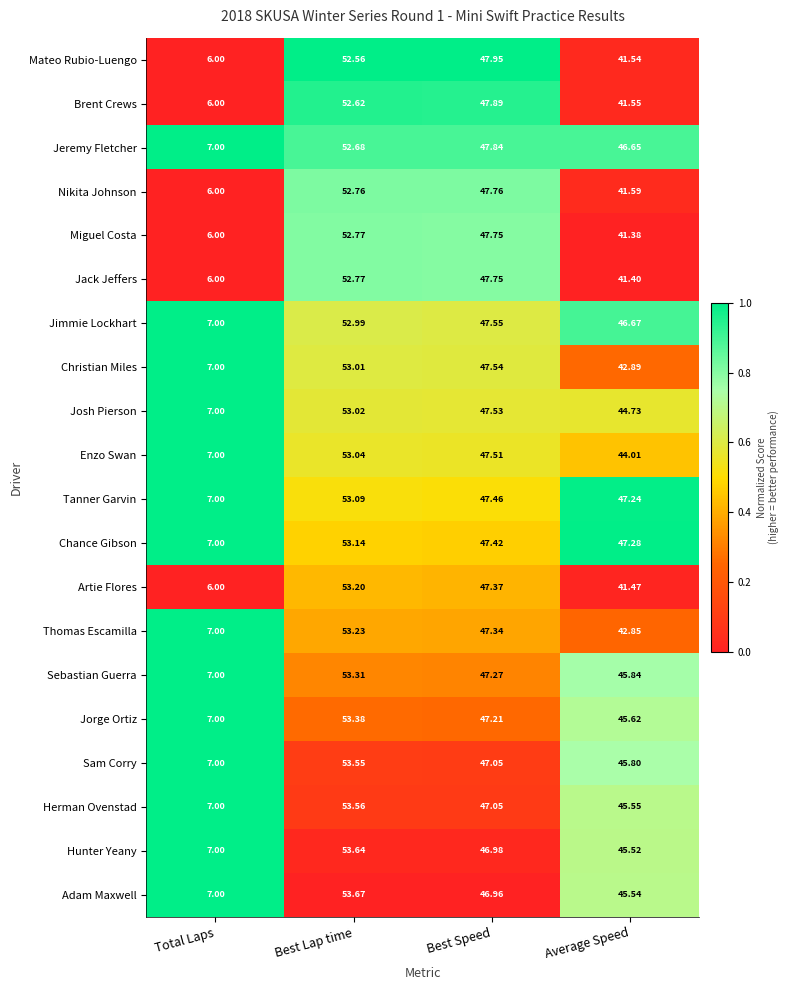

At which label does Jack Jeffers first exceed 47?

Best Lap time